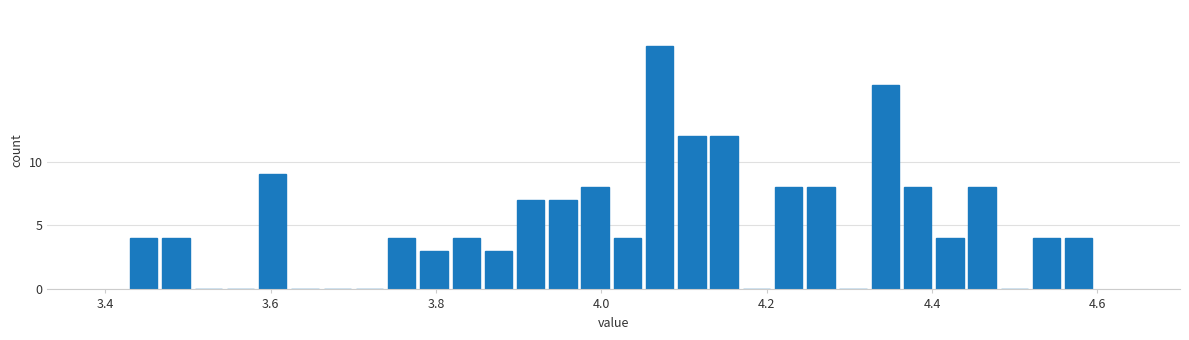

Around what value on the x-axis is the tallest bar? Give the approximate position of its centre, as read against the axis.

4.08